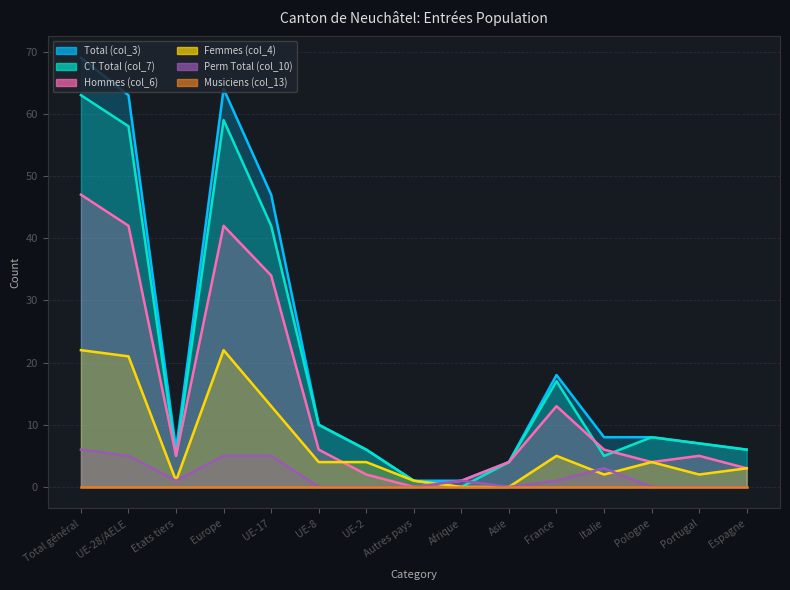

Is the value of Femmes (col_4) at Italie greater than the value of CT Total (col_7) at Etats tiers?

No